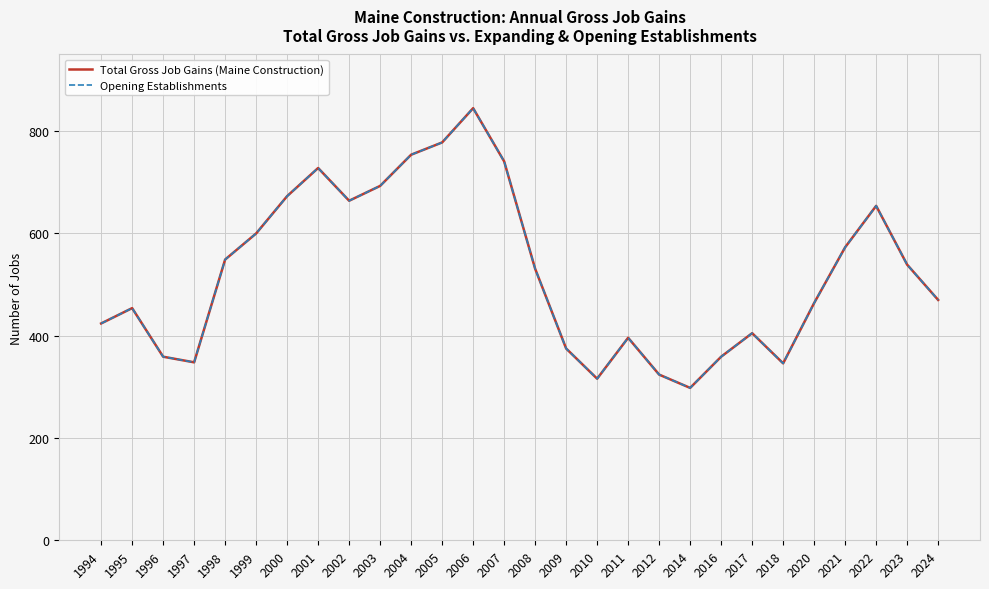

At which category does Opening Establishments reach its first local peak?

1995